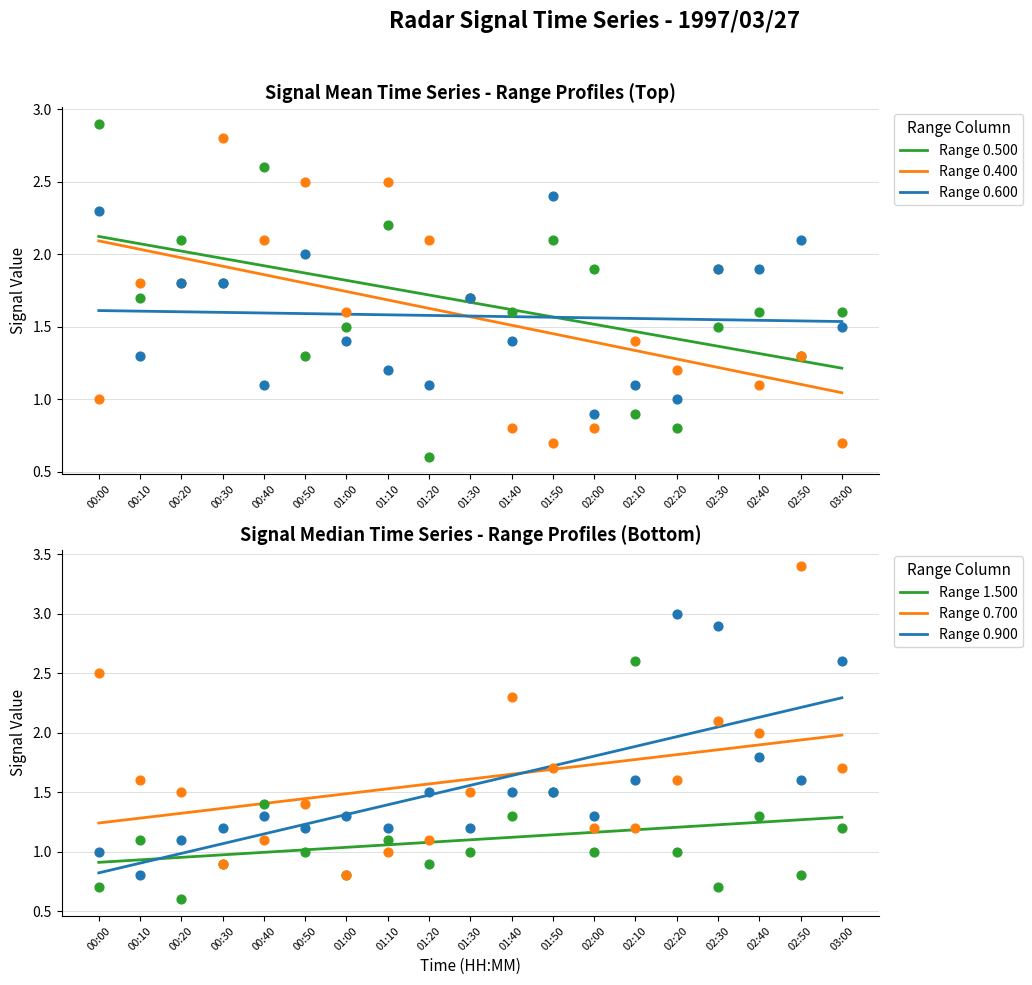

At how many categories does at least one series exceed 1?

19